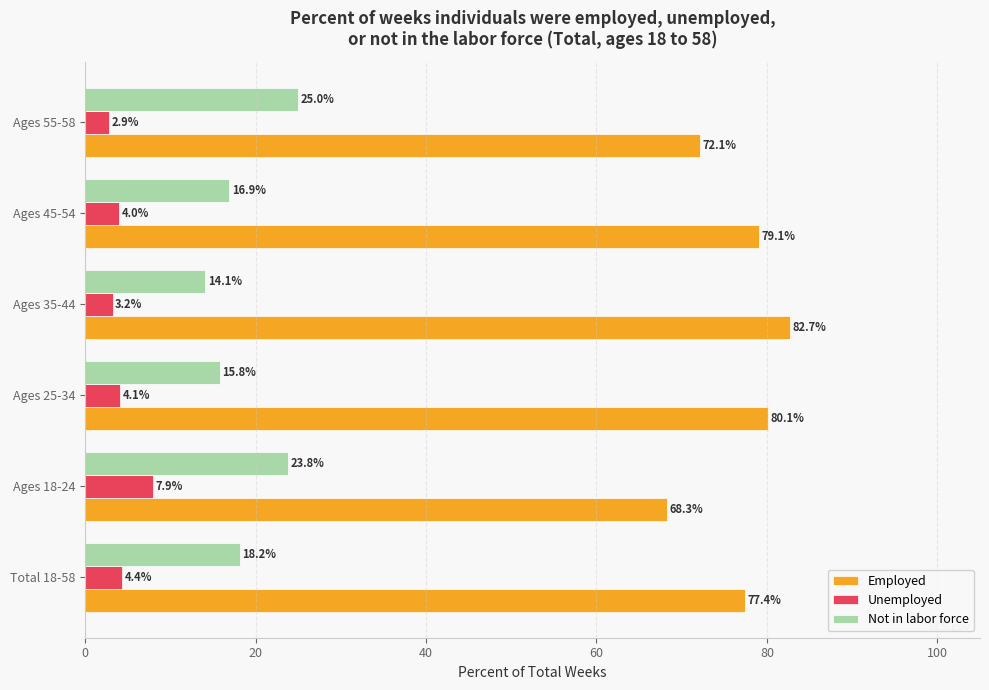

What is the highest value of the Employed series?

82.7